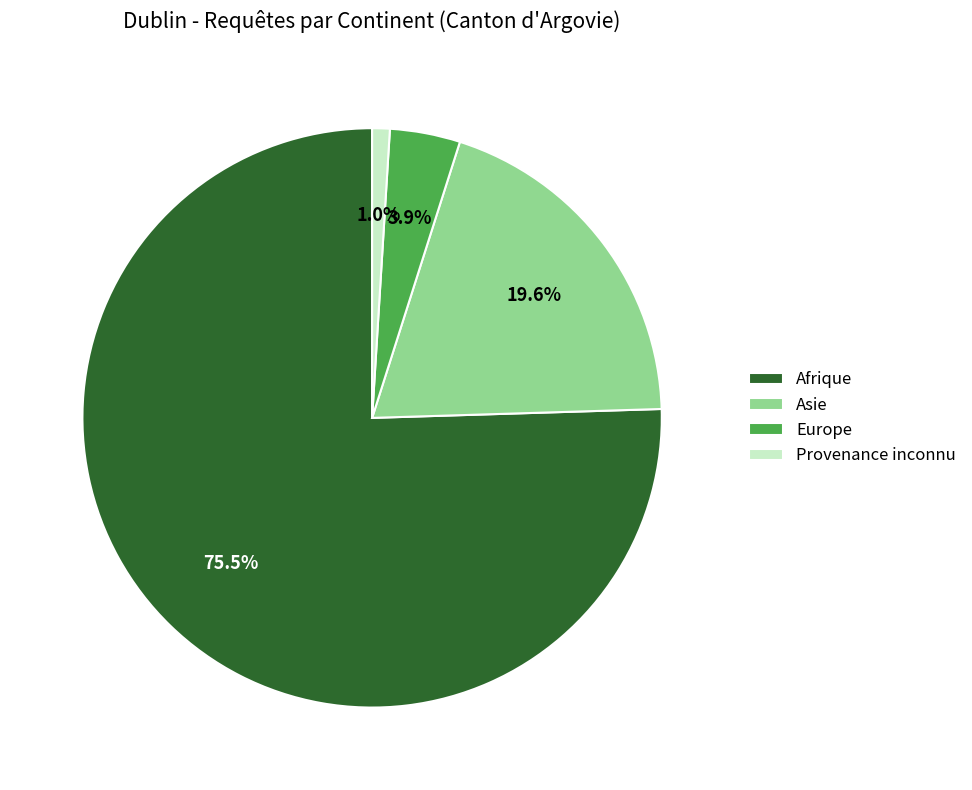

Do Asie and Afrique together represent more than half of the pie?

Yes